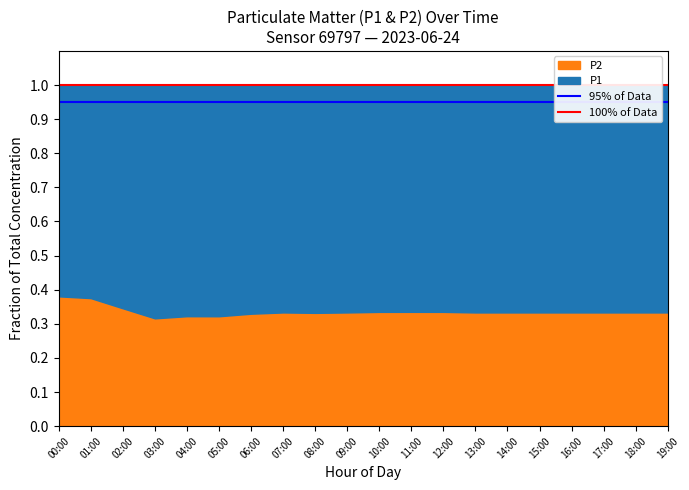

What is the label of the 1st point from the left?

00:00